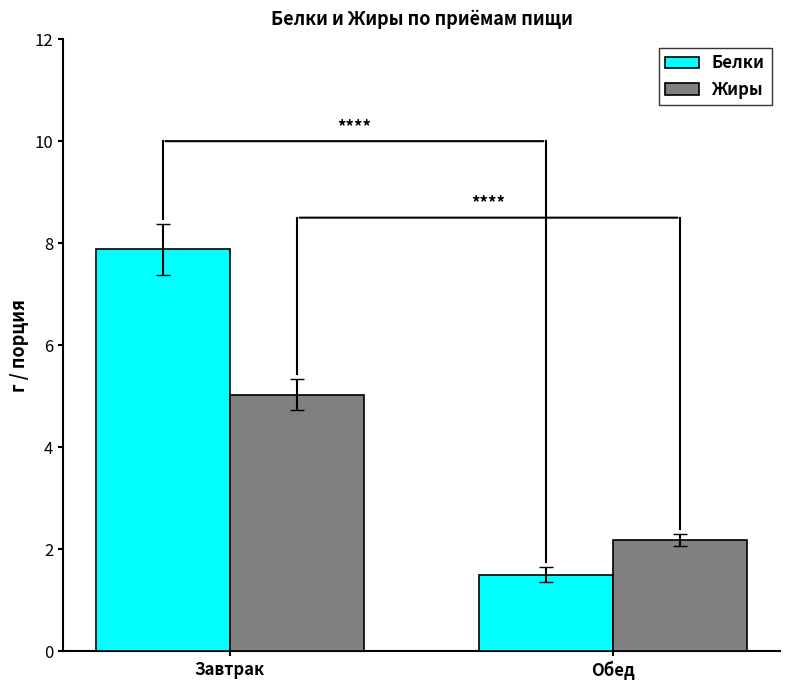

True or false: Белки has a value of 2.1 at Обед.

False